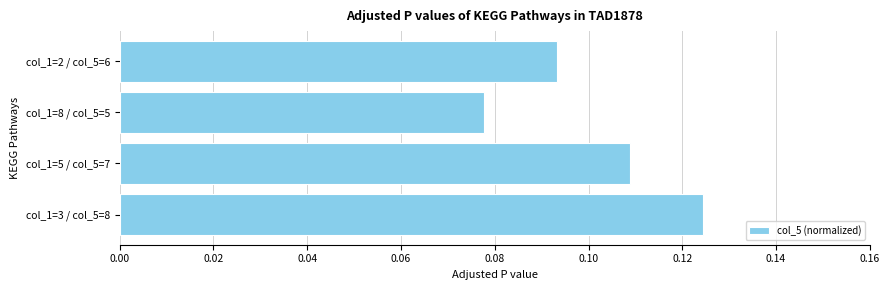

How many bars are there in total?

4